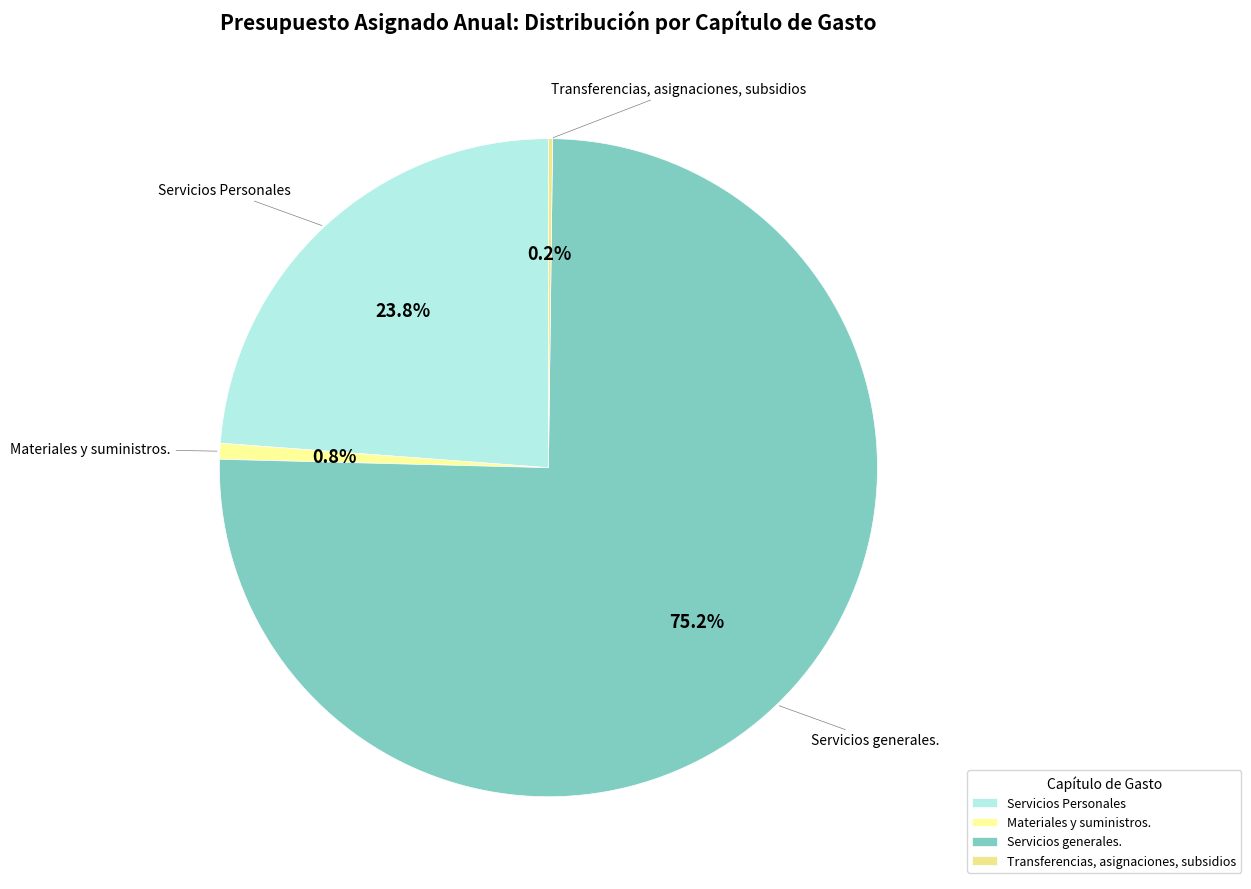

True or false: Servicios generales. accounts for 70% of the total.

False